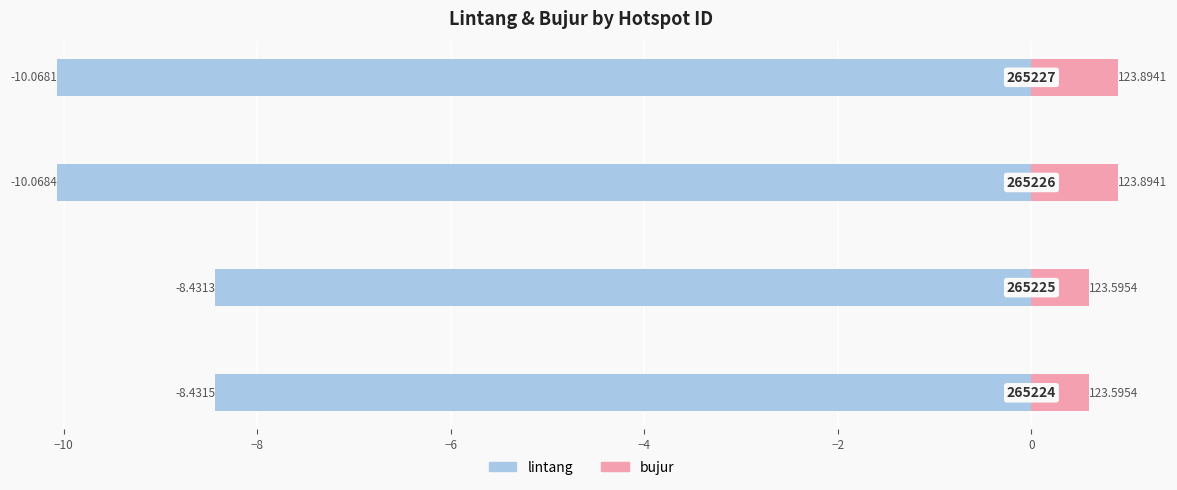

What is the difference between the highest and lowest values at −10?

9.0